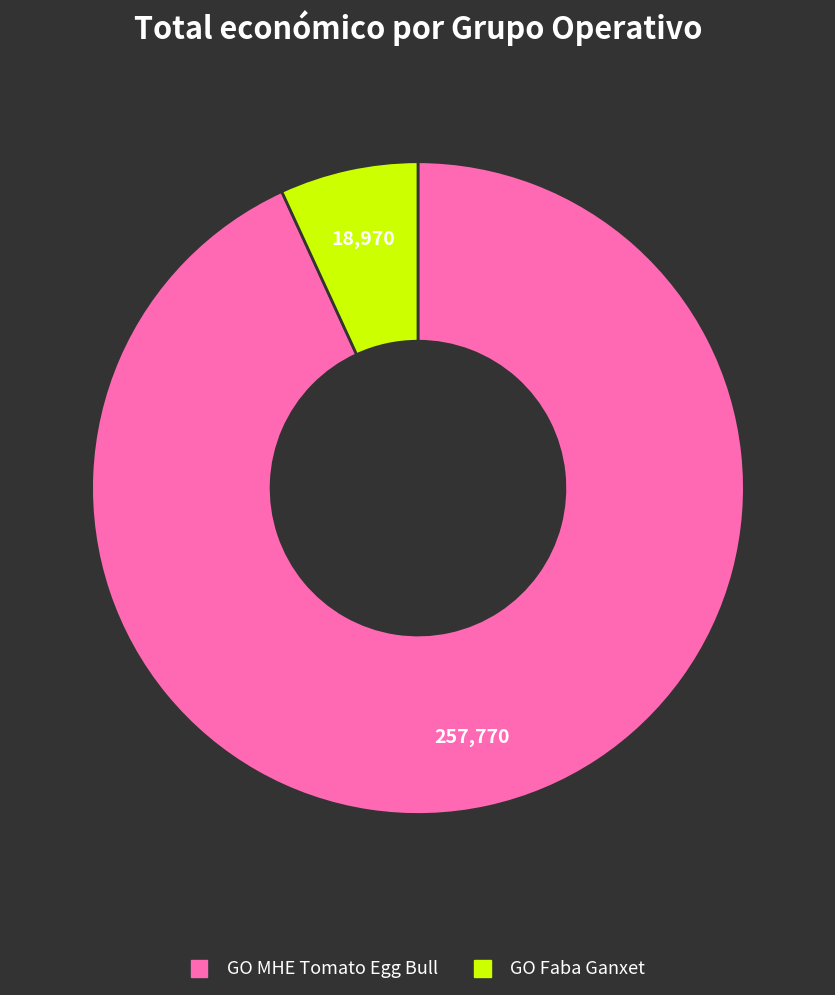

Does any single category account for the majority?

Yes